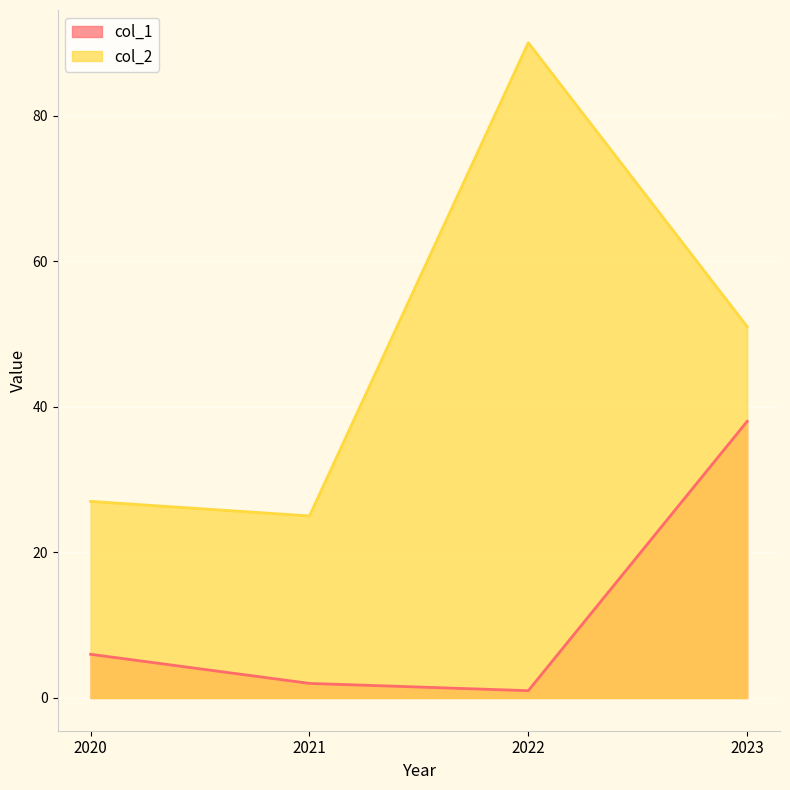

Reading left to right, list all the values displayed in this chart.

col_1: 2020=6	2021=2	2022=1	2023=38
col_2: 2020=27	2021=25	2022=90	2023=51